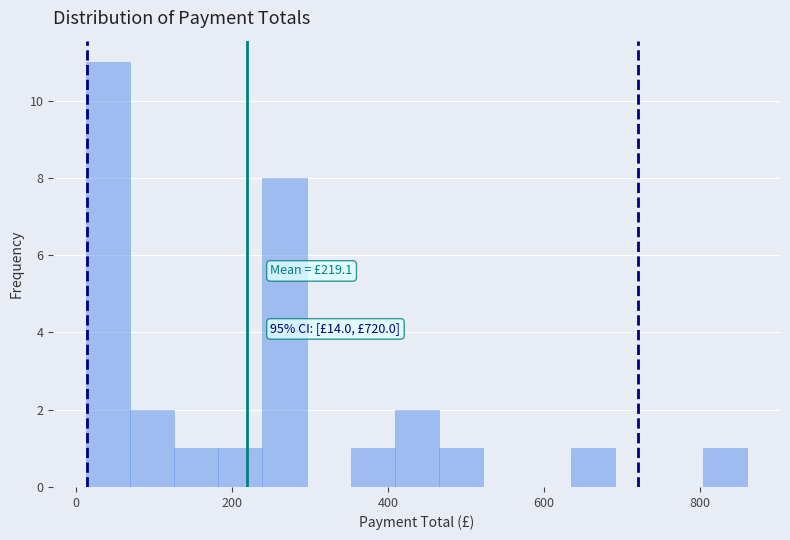

Around what value on the x-axis is the tallest bar? Give the approximate position of its centre, as read against the axis.

40